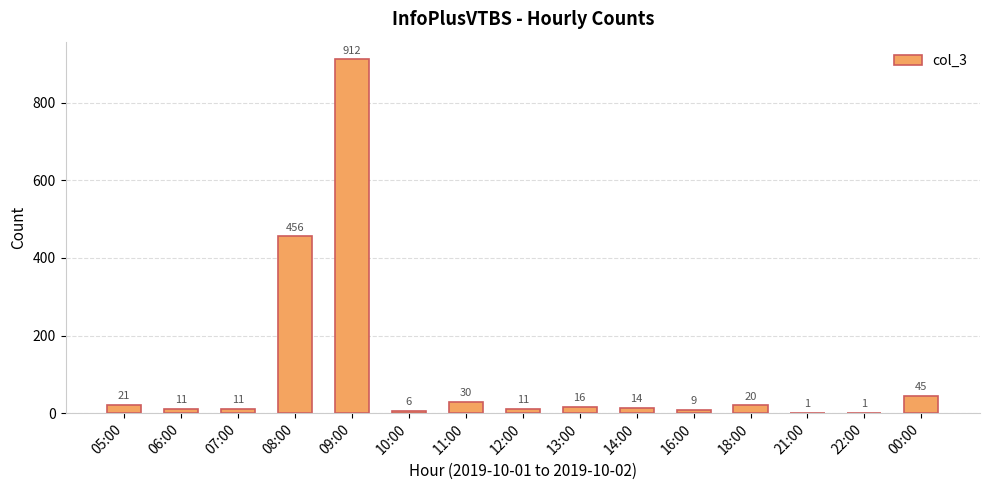

The chart shows a value of 9 at 16:00. True or false?

True